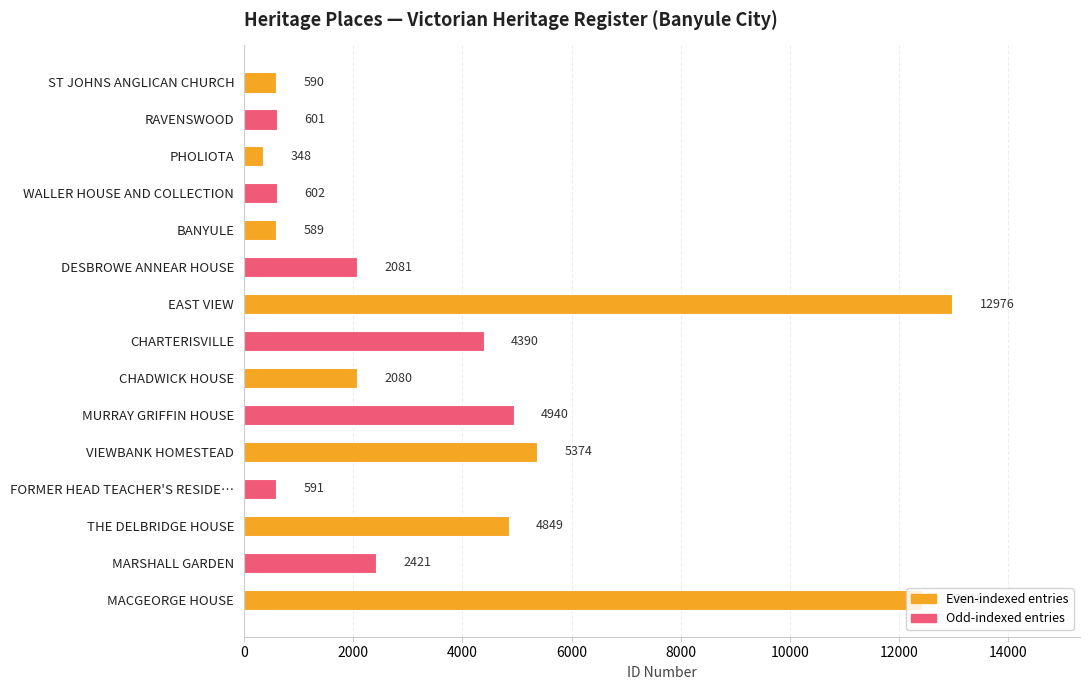

What is the label of the 7th bar from the bottom?

CHADWICK HOUSE